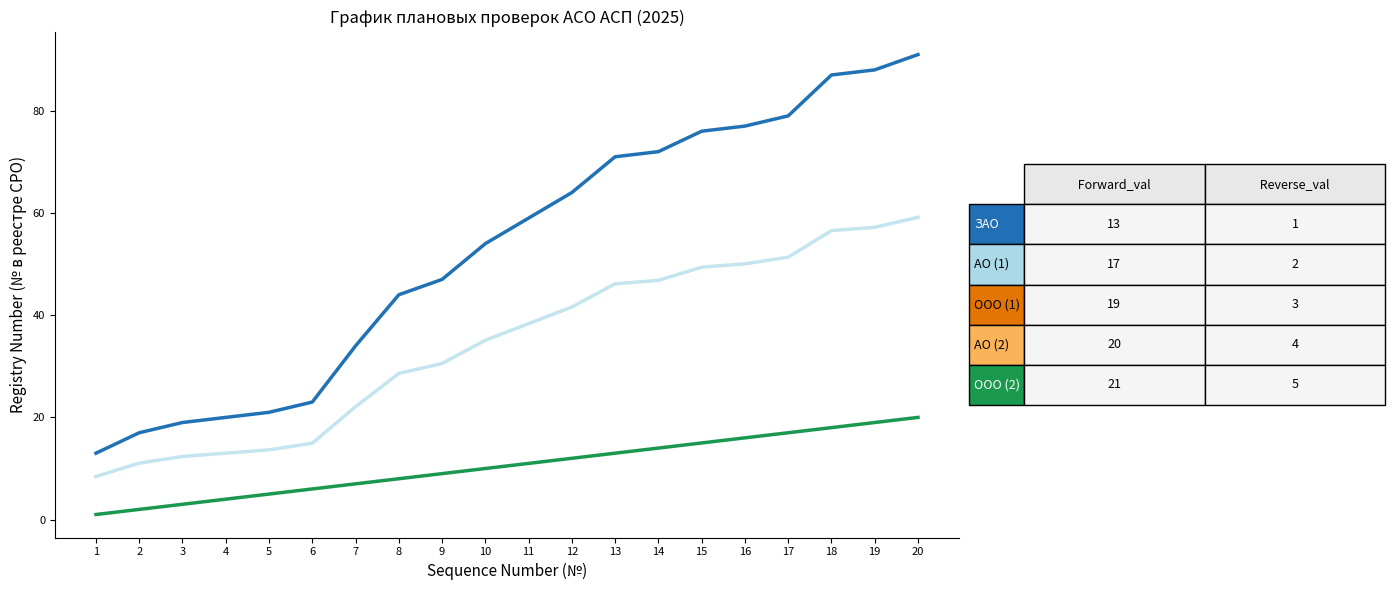

What is the total value across all series at 7?

63.1